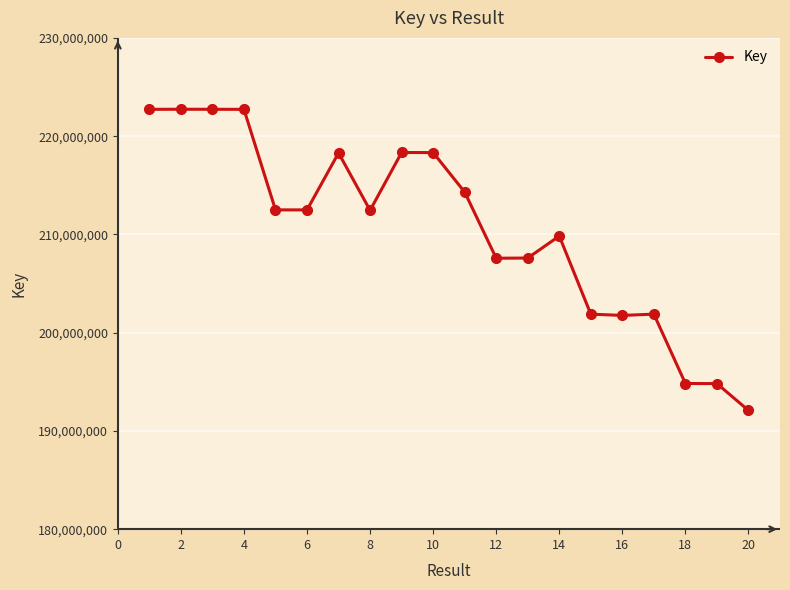

True or false: there are more than 0 points higher than both neighbors.

True